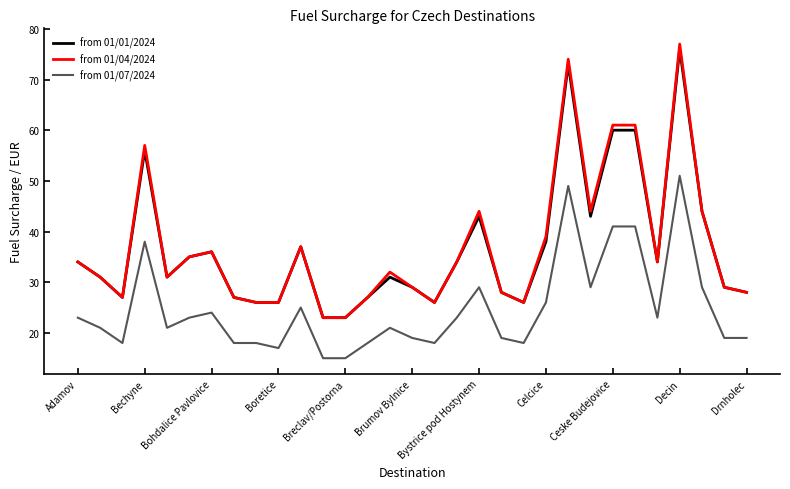

True or false: from 01/01/2024 and from 01/07/2024 intersect in this chart.

False